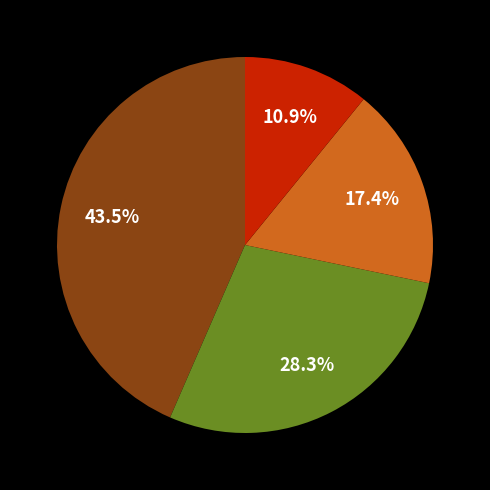

Is there a majority slice in this chart?

No